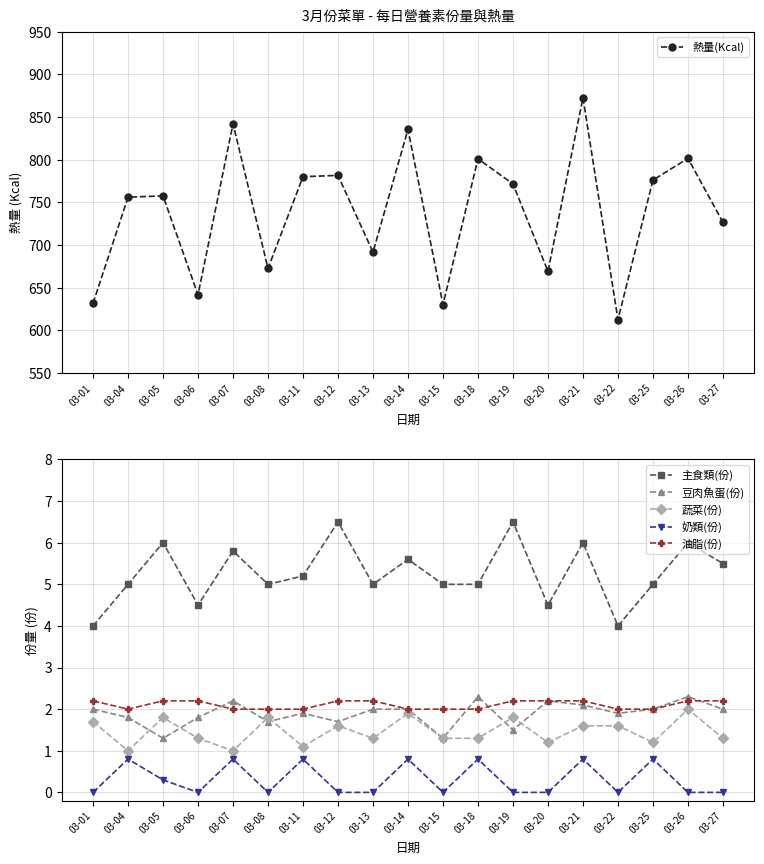

What is the approximate value of 油脂(份) at 03-11?

2.0